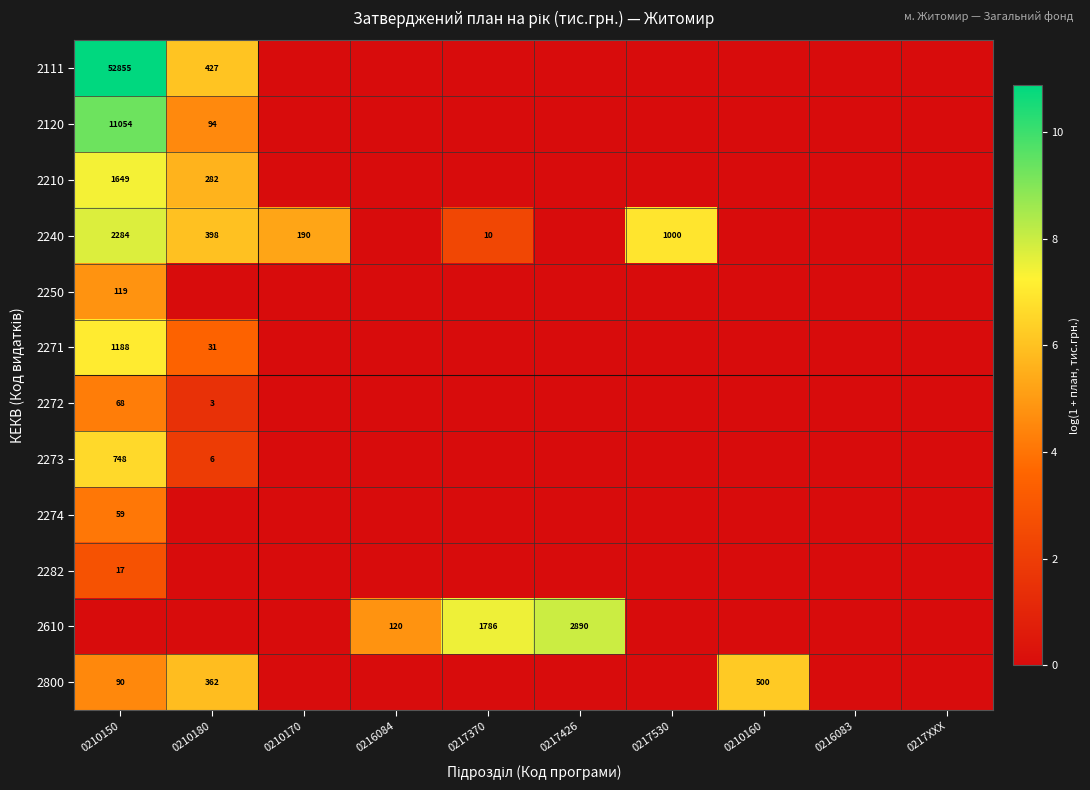

True or false: 2120 has a value of 148 at 0210180.

False